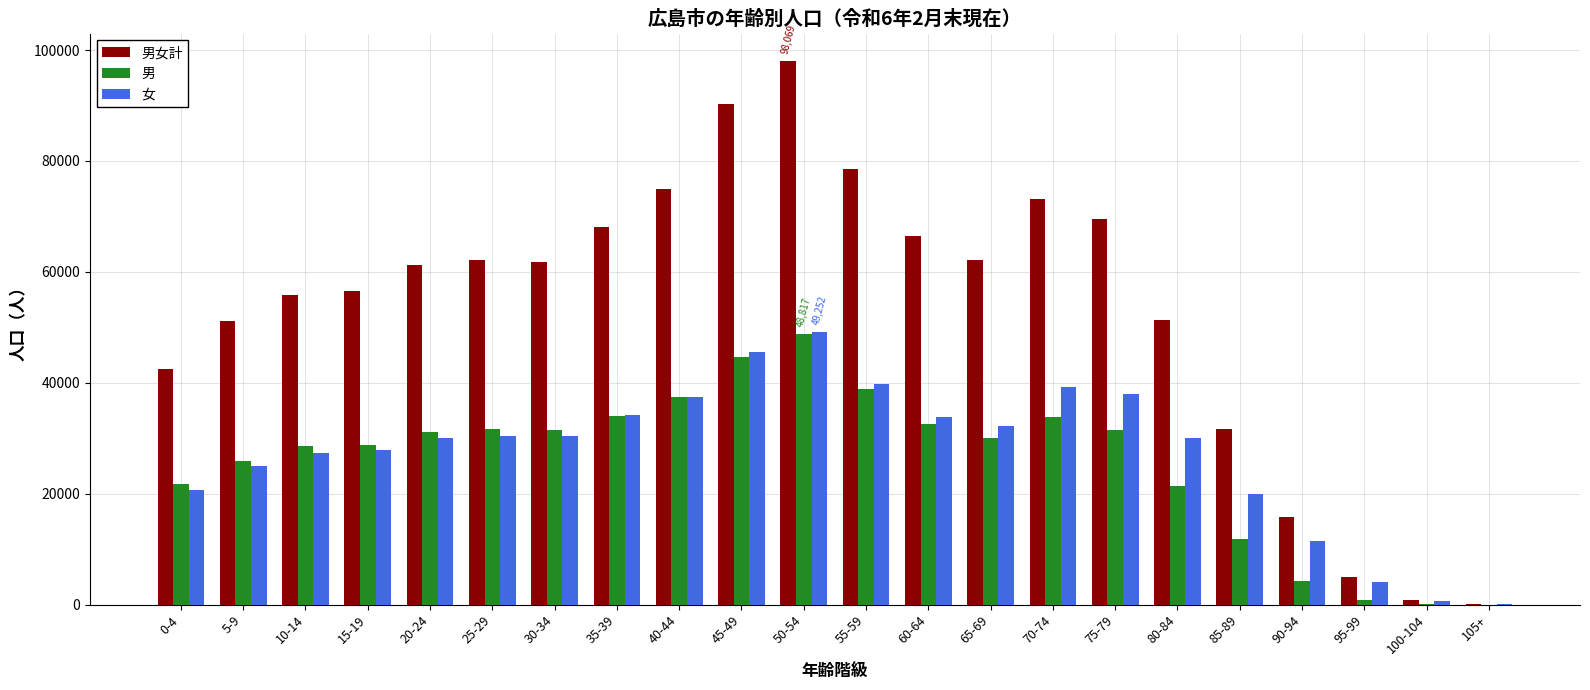

The value of 男女計 at 35-39 is 68150. True or false?

True